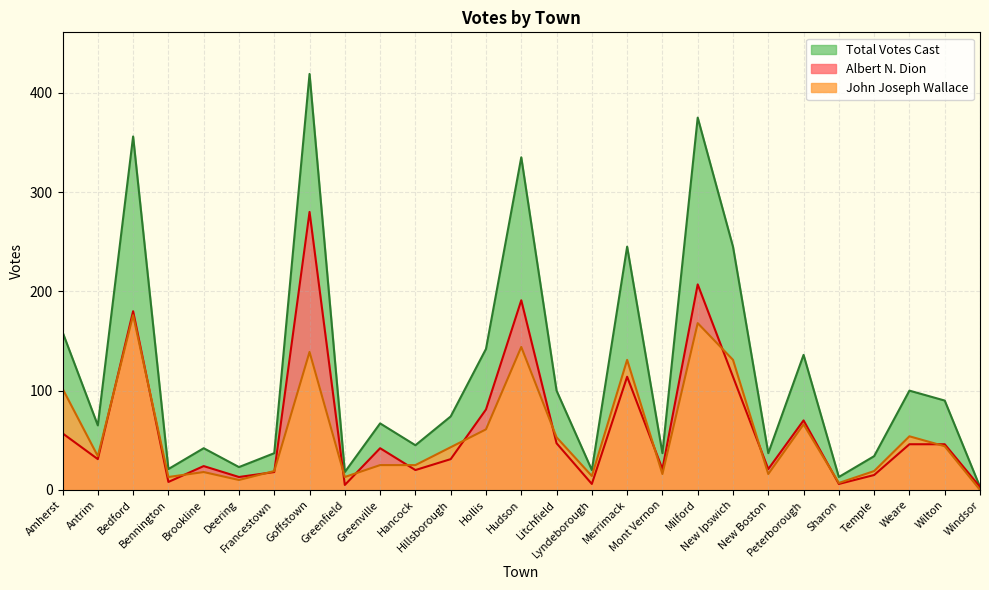

What is the label of the 18th point from the left?

Mont Vernon